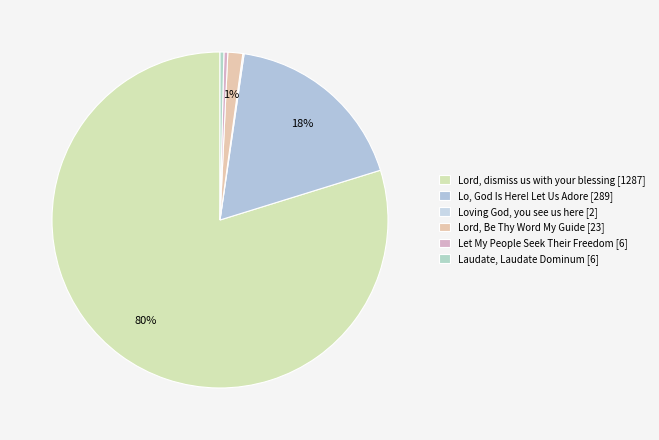

Does Lord, dismiss us with your blessing account for over 50% of the chart?

Yes